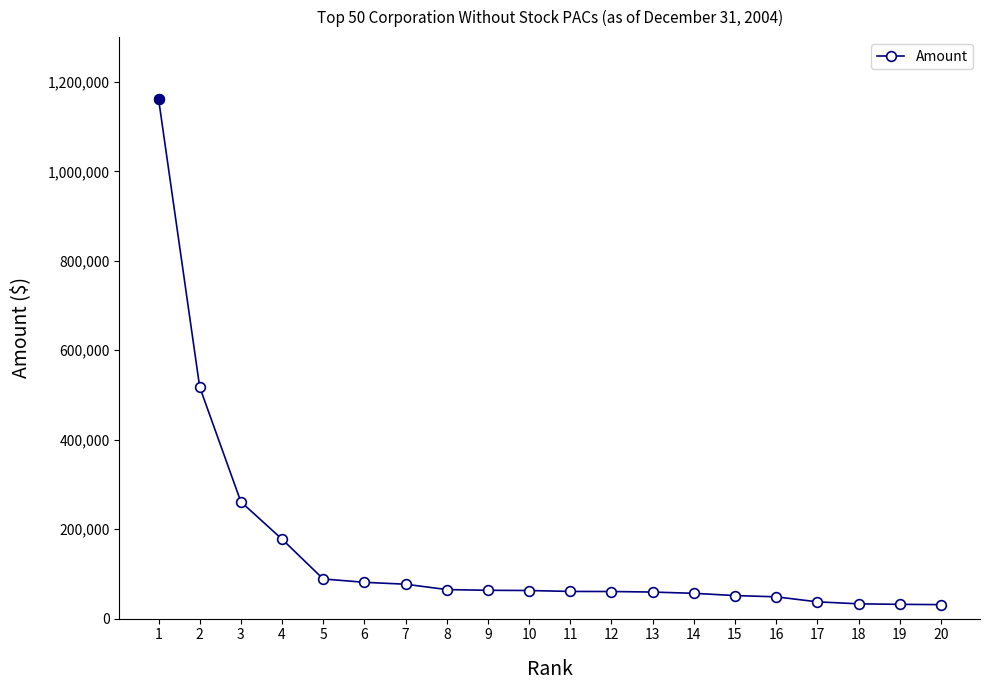

What is the maximum value shown in the chart?

1162623.2